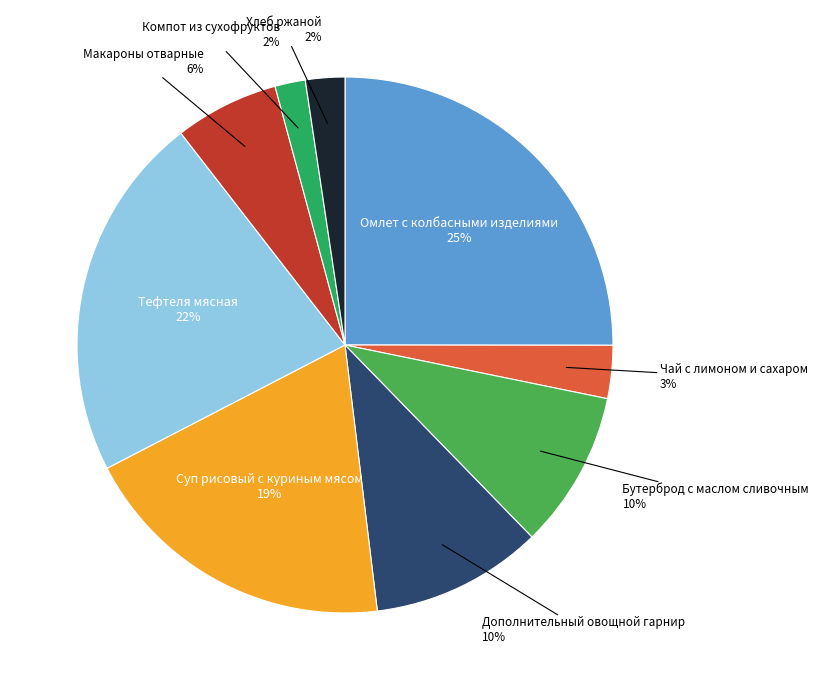

To the nearest percent, what is the average slice percentage?

11%